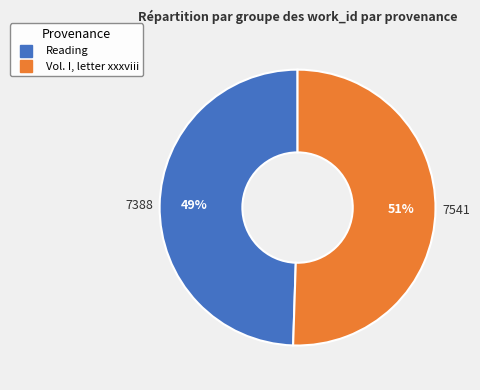

Do Reading and Vol. I, letter xxxviii together represent more than half of the pie?

Yes